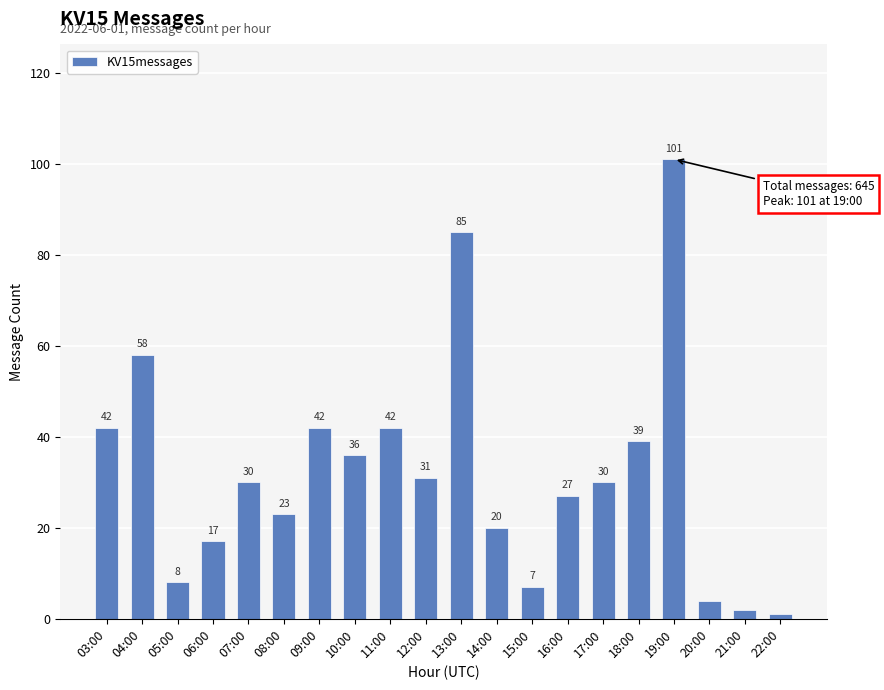

What is the maximum value shown in the chart?

101